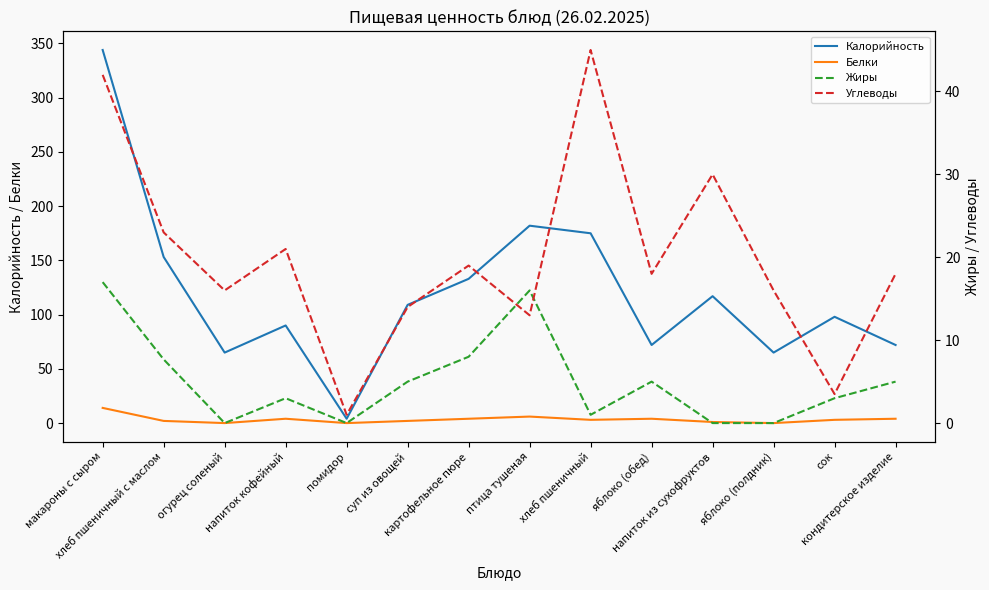

Between напиток кофейный and картофельное пюре, which is larger?

картофельное пюре